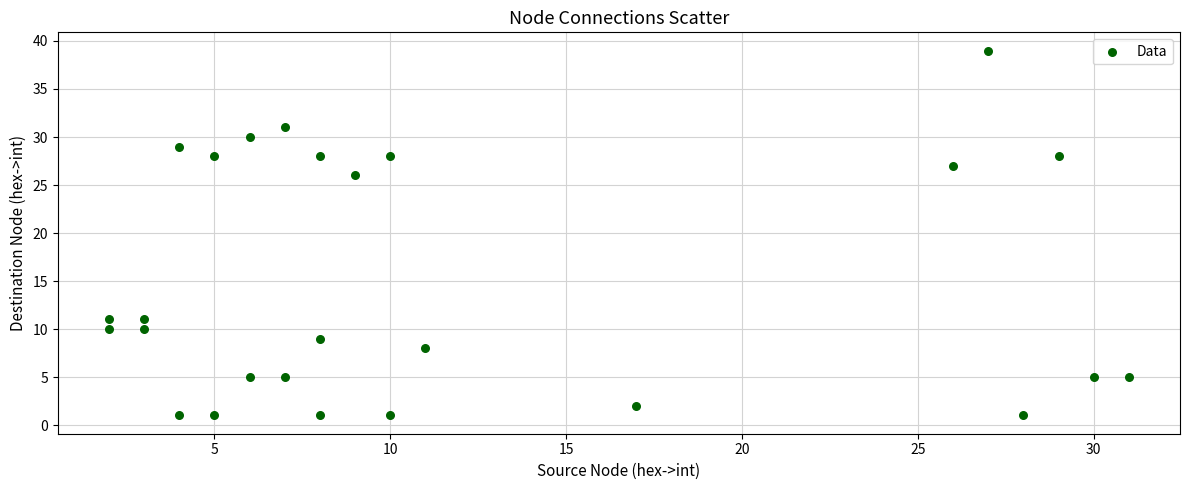

What Y value in the scatter plot is closest to 20?

26